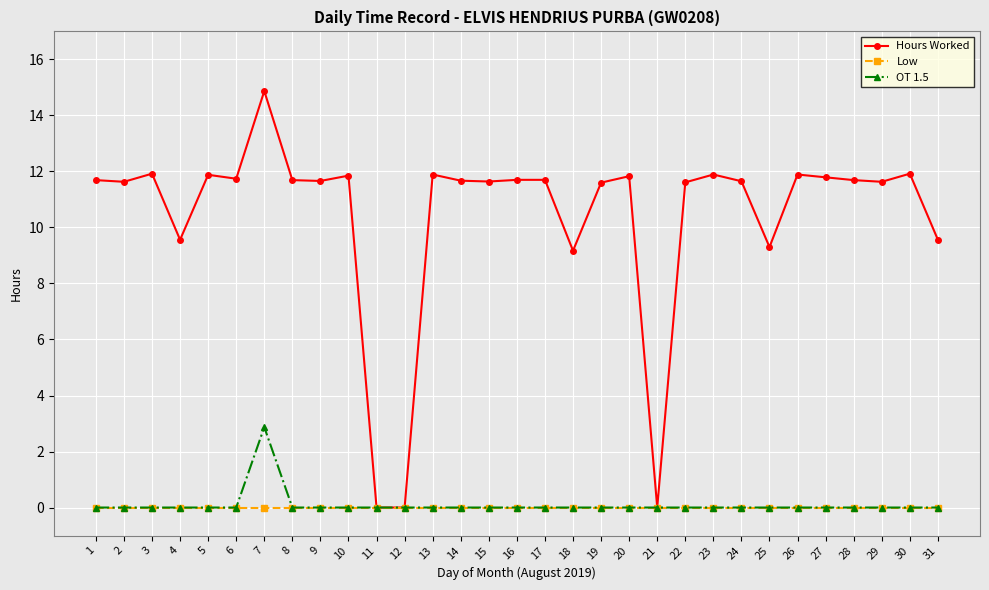

What is the value of the Hours Worked point at the 29th from the left?

11.6